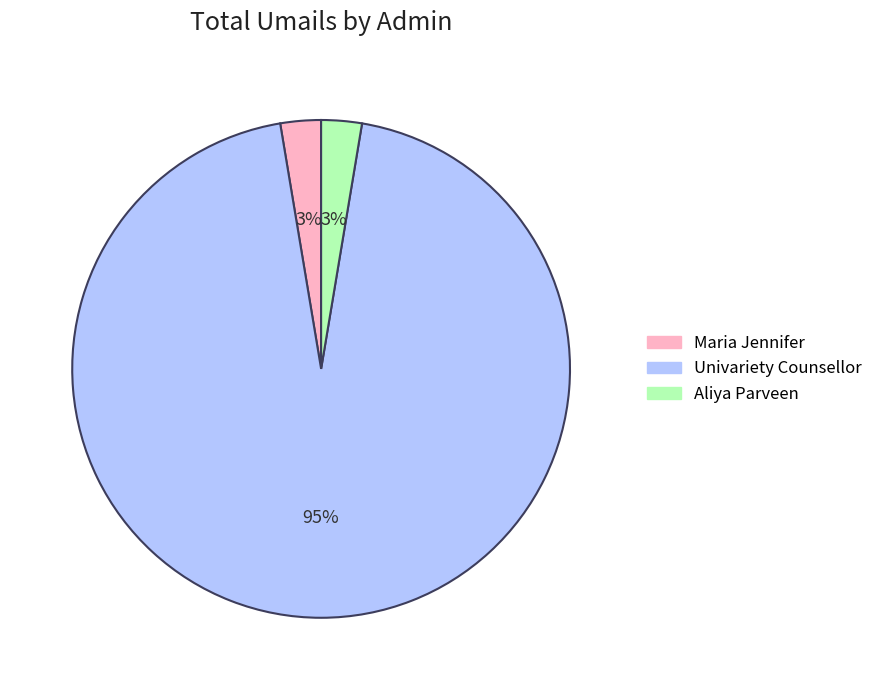

To the nearest percent, what is the combined percentage of Maria Jennifer and Univariety Counsellor?

97%